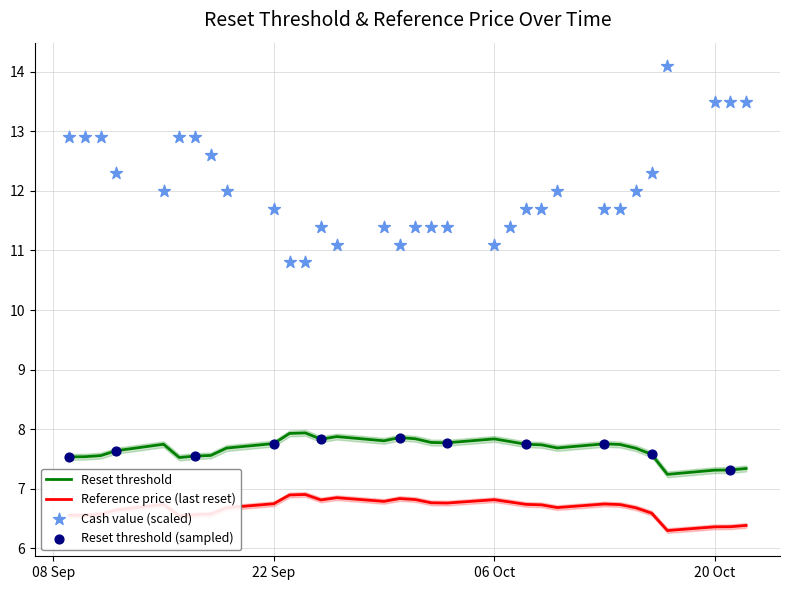

True or false: Reference price (last reset) and Reset threshold cross at least once.

False